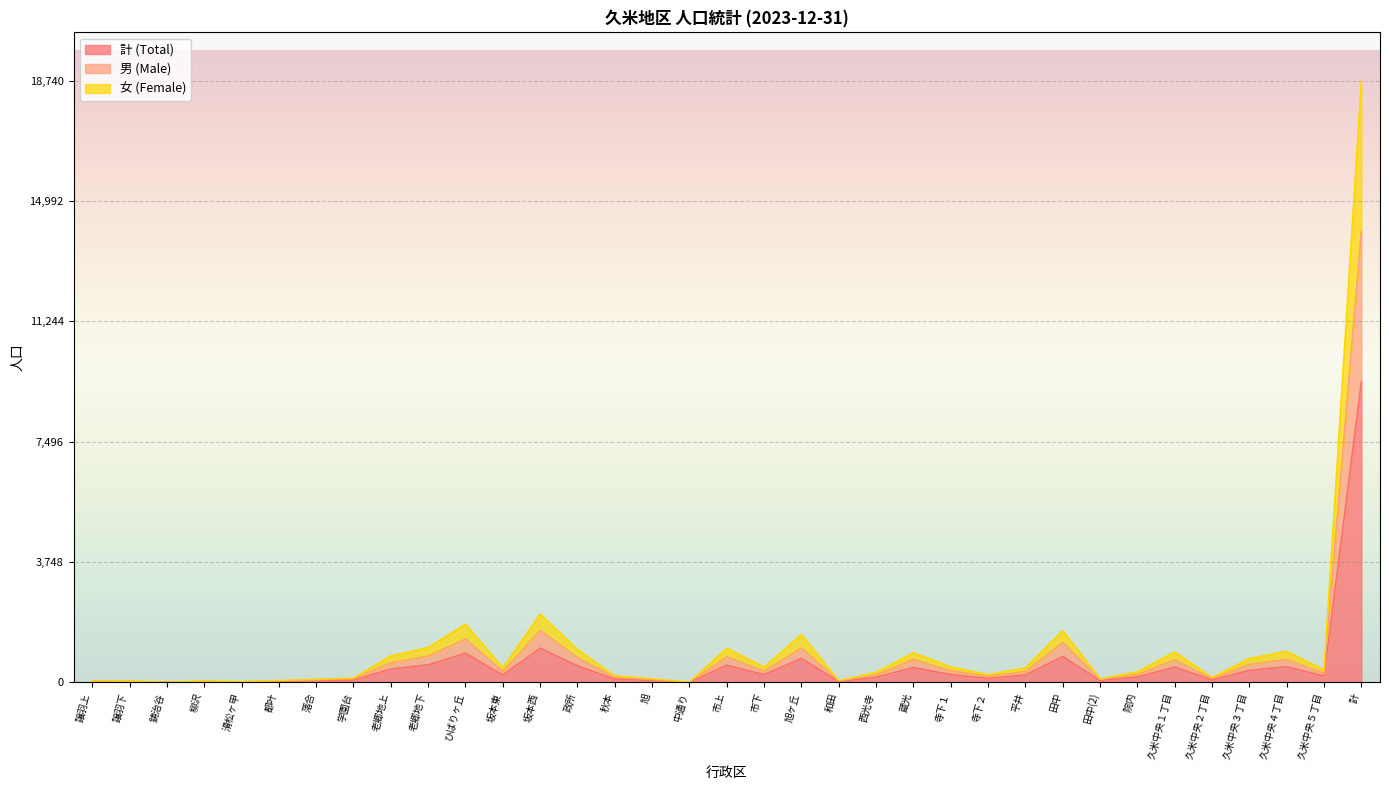

What is the difference between the maximum and minimum values in the 計 (Total) series?

9369